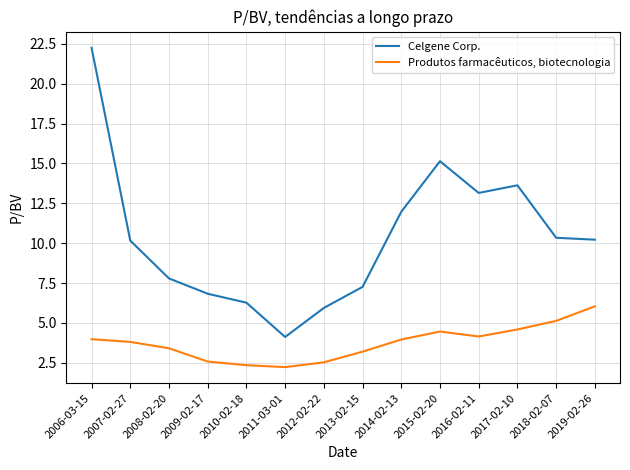

List the series in order of their overall mean, highest first.

Celgene Corp., Produtos farmacêuticos, biotecnologia